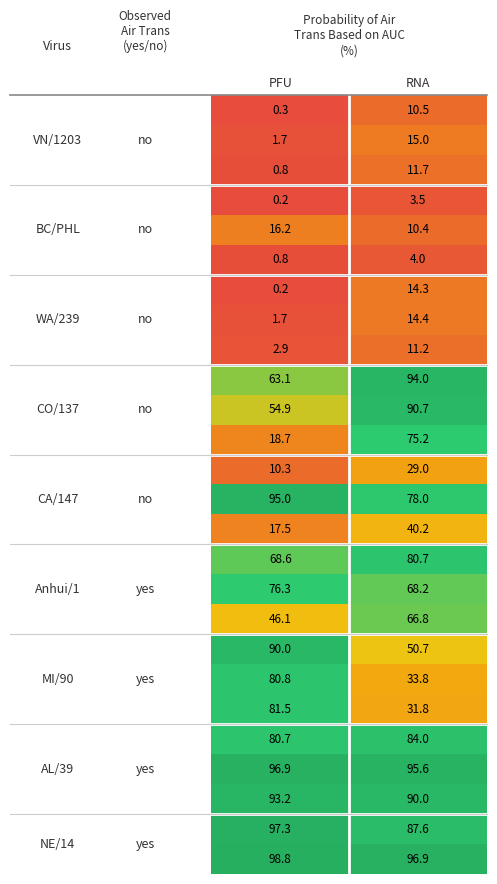

What is the total value across all series at RNA?

1288.2